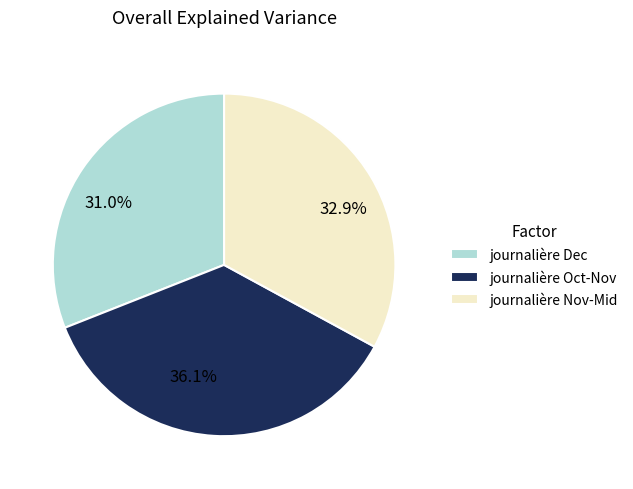

What is the smallest slice in the pie chart?

journalière Dec